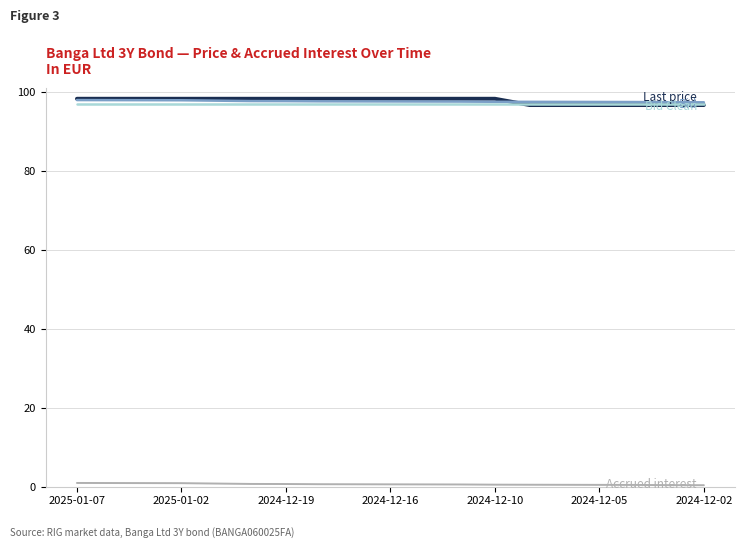

What is the maximum value shown in the chart?

98.3